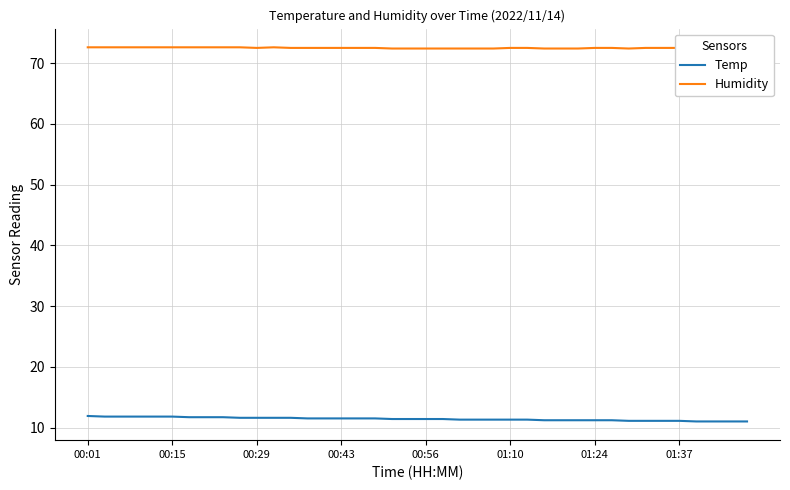

What is the spread (max minus min) of values at 00:56?

60.8